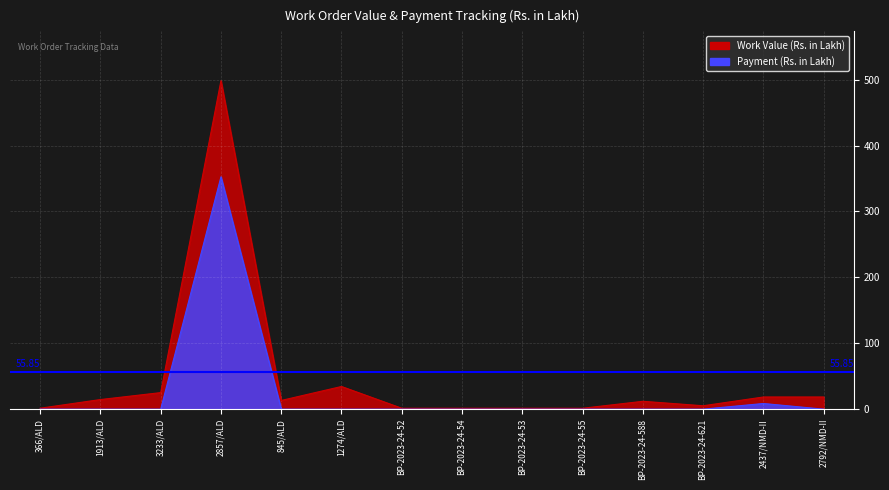

What is the average value of the Work Value (Rs. in Lakh) series?

46.2